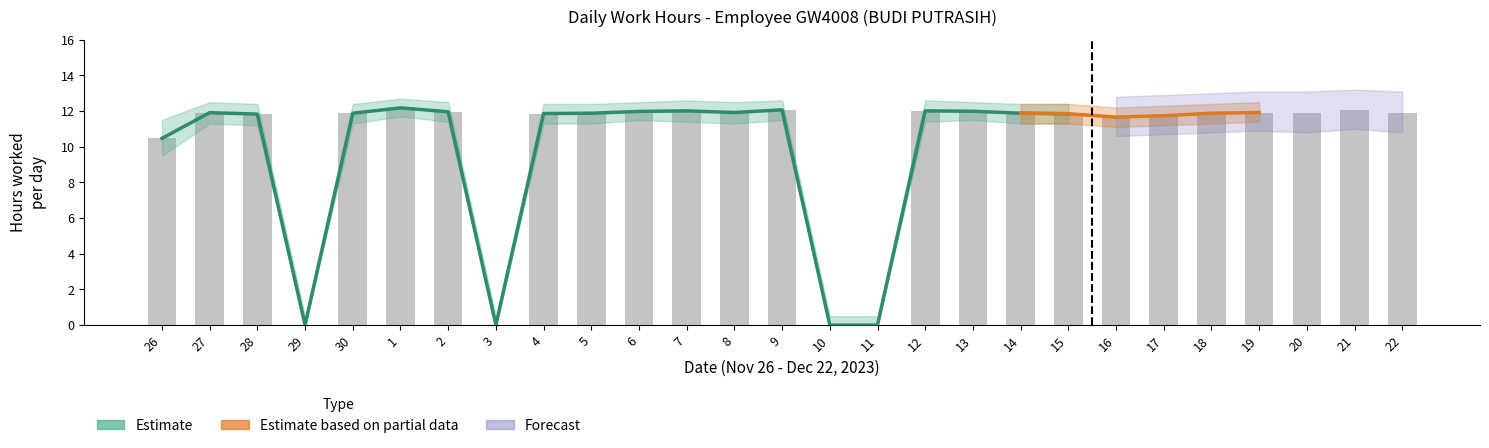

Does the chart contain any negative values?

No